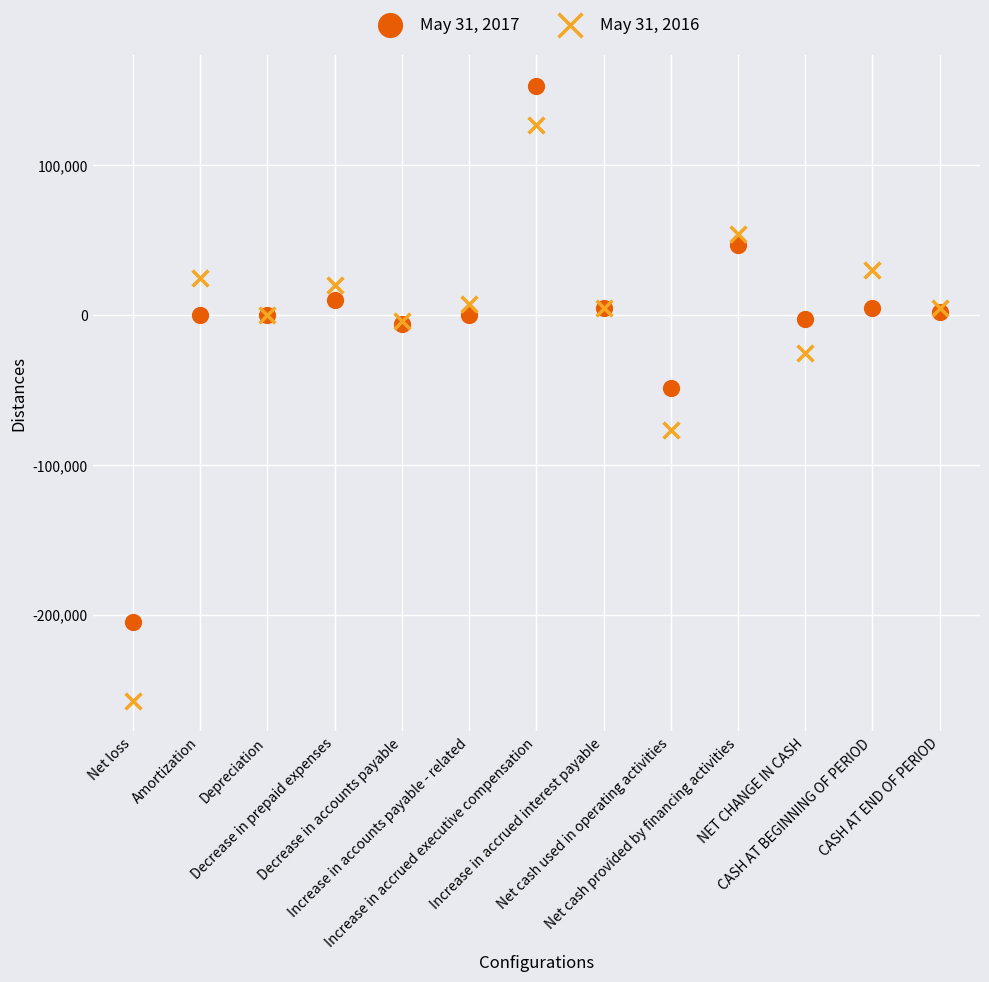

Which series has the widest spread of Y values?

May 31, 2016